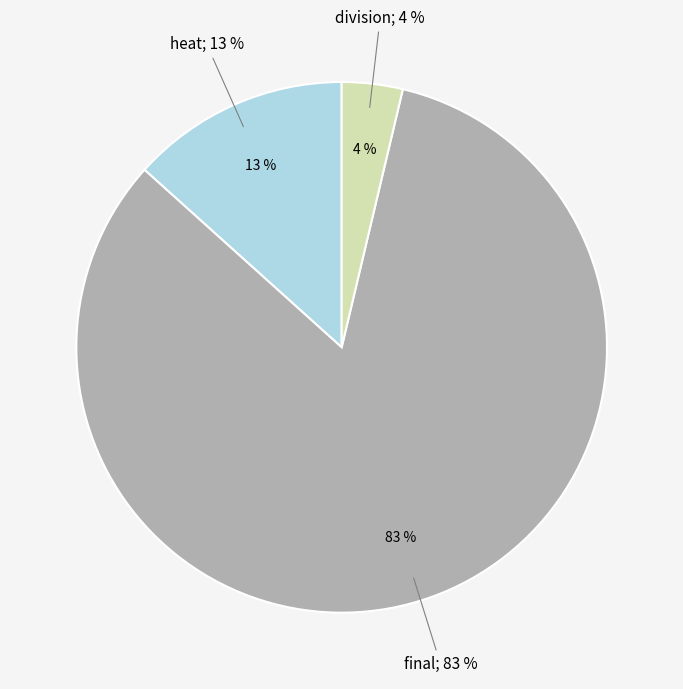

To the nearest percent, what percentage of the pie is division?

4%